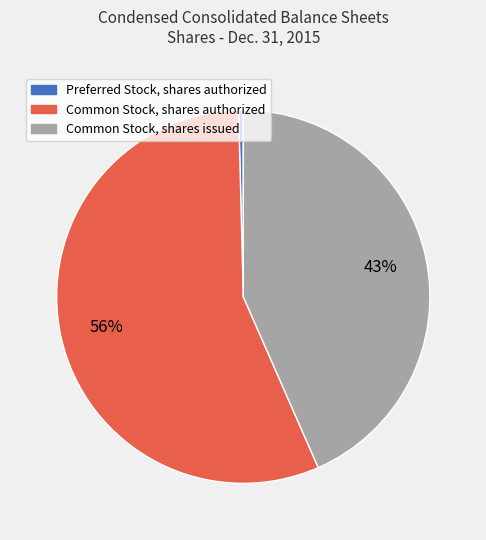

Which category has the smallest portion of the pie?

Preferred Stock, shares authorized